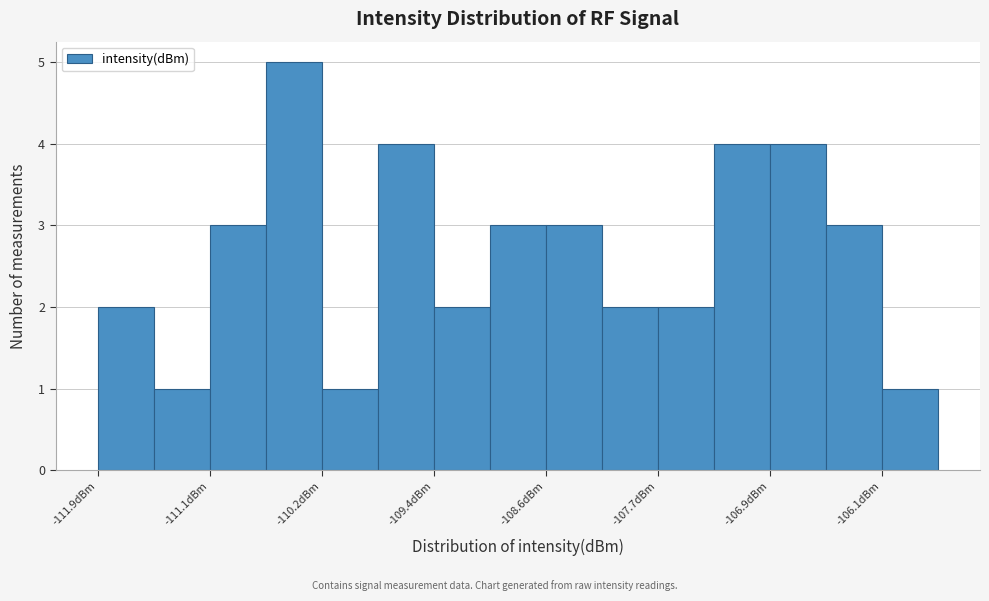

Reading left to right, list every bar in this chart as the range it spans on the x-axis followed by its height. Neither the bar edges nor the heights are printed on the chart, so give them approximately, as read against the axes.

-111.9 to -111.5: 2
-111.5 to -111.1: 1
-111.1 to -110.6: 3
-110.6 to -110.2: 5
-110.2 to -109.8: 1
-109.8 to -109.4: 4
-109.4 to -109.0: 2
-109.0 to -108.6: 3
-108.6 to -108.2: 3
-108.2 to -107.7: 2
-107.7 to -107.3: 2
-107.3 to -106.9: 4
-106.9 to -106.5: 4
-106.5 to -106.1: 3
-106.1 to -105.7: 1